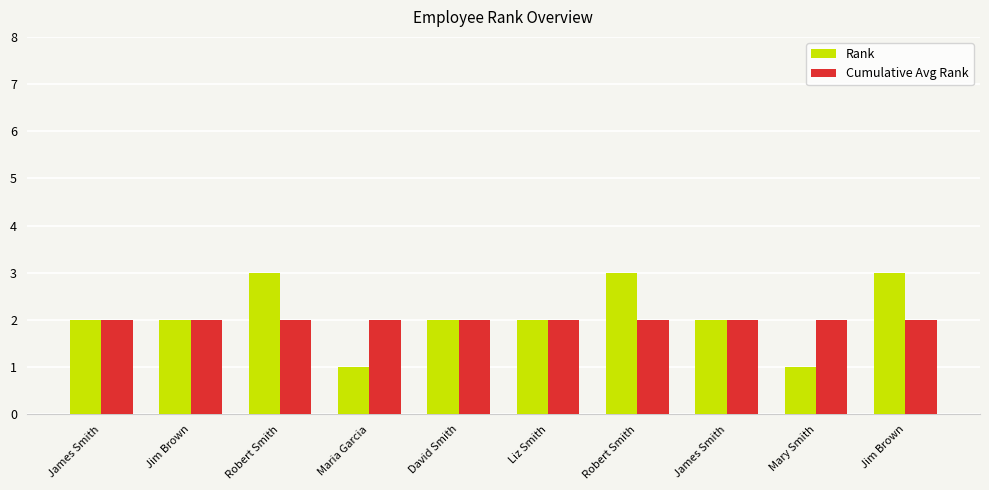

The value of Cumulative Avg Rank at David Smith is 2. True or false?

True